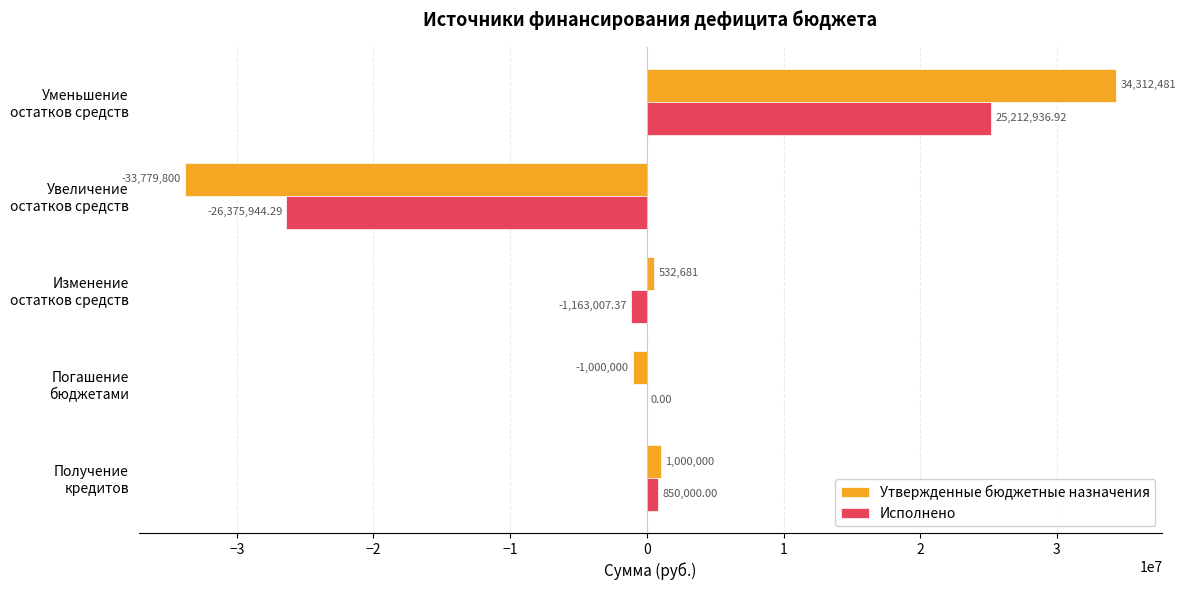

What is the sum of all Утвержденные бюджетные назначения values?

1065362.0